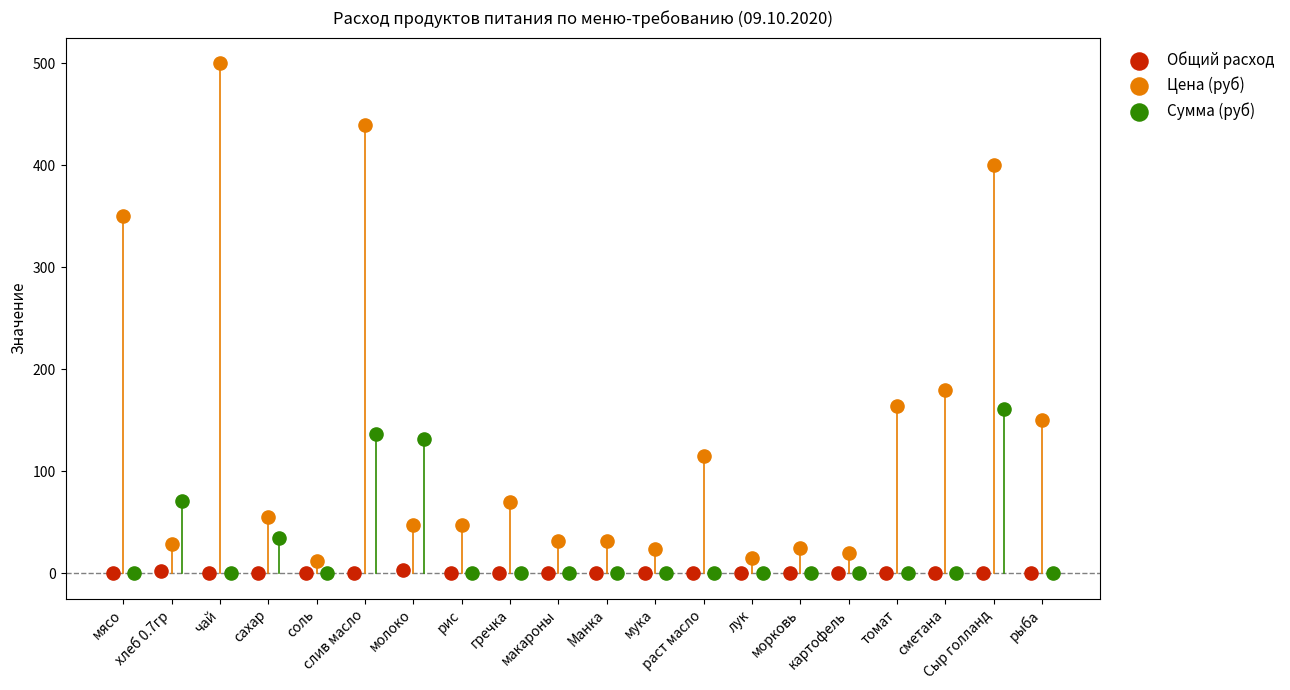

Which series has the widest spread of Y values?

Цена (руб)